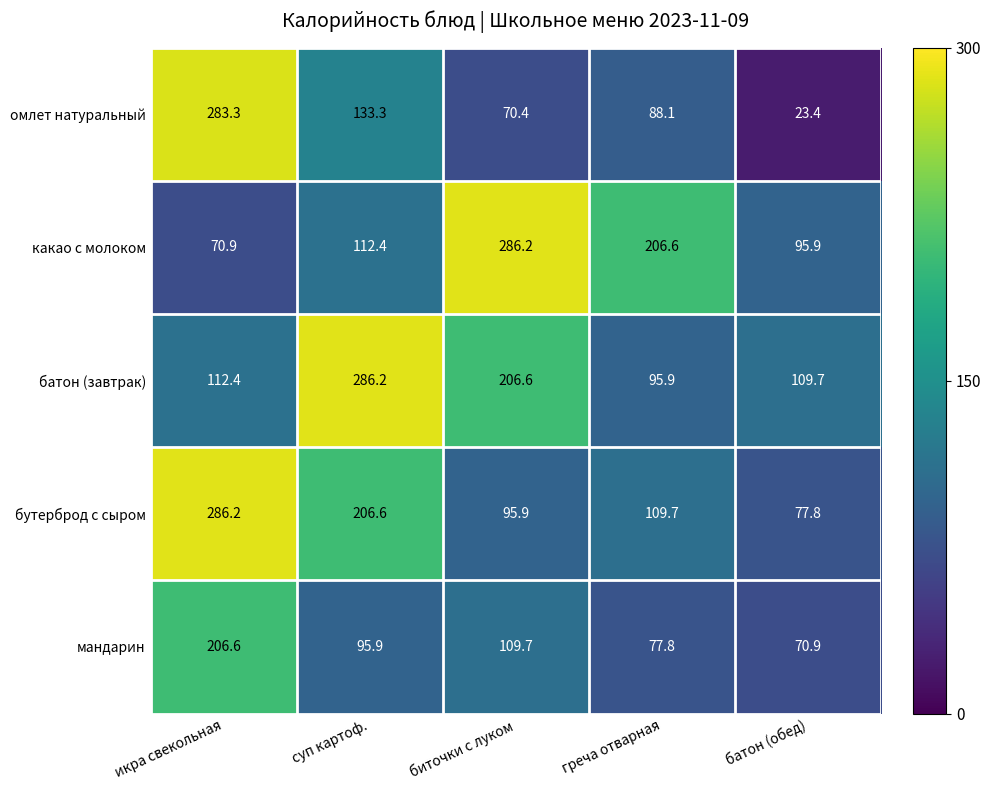

How many categories are shown in the chart?

5